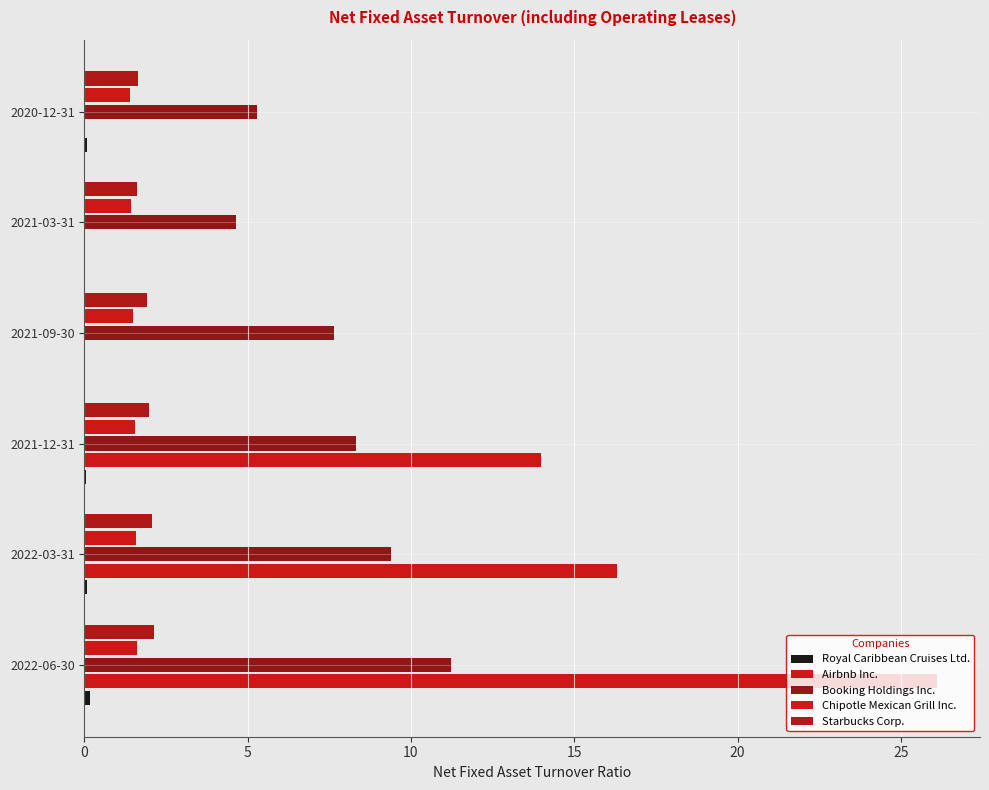

What is the lowest value of the Chipotle Mexican Grill Inc. series?

1.4